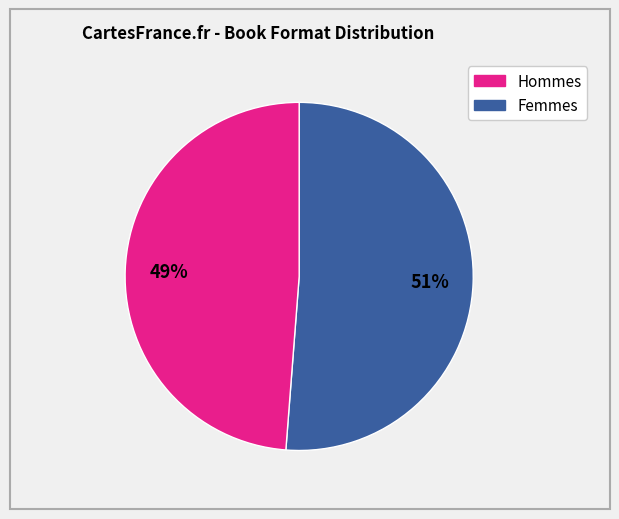

To the nearest percent, what is the difference between the largest and smallest slice percentages?

2%